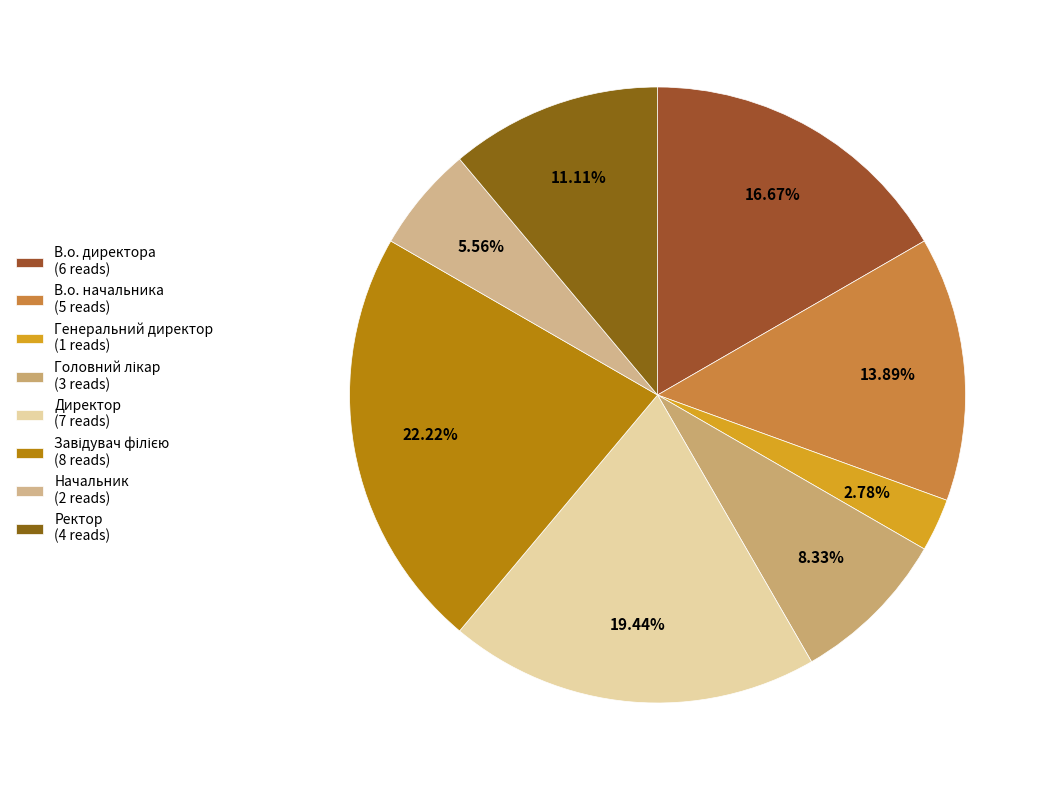

To the nearest percent, what is the average slice percentage?

12%